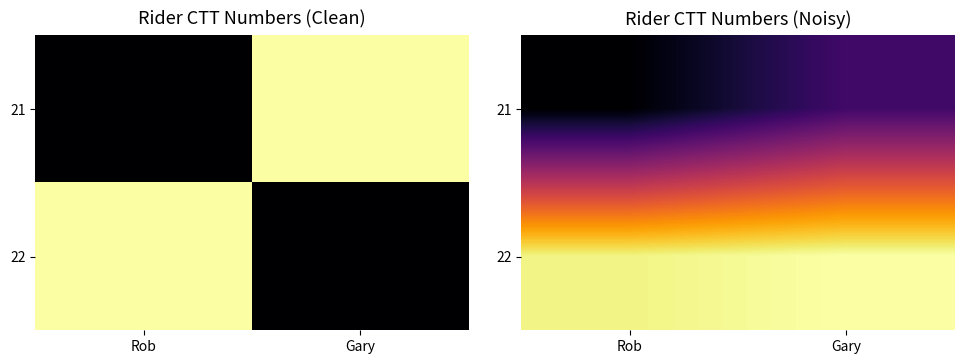

True or false: 21 has a value of 13366.0 at Rob.

True